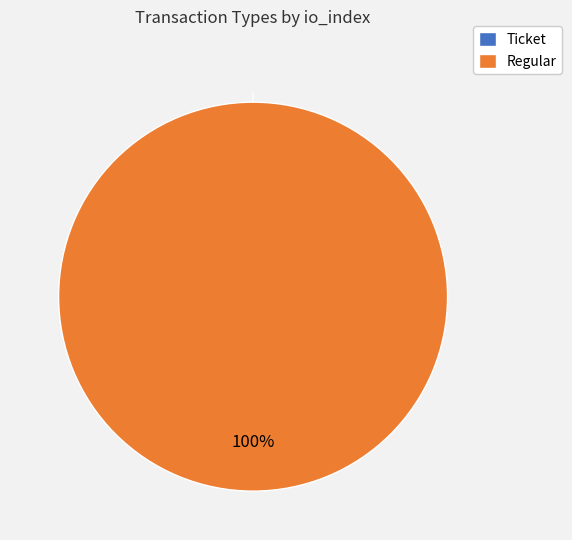

How many slices are in this pie chart?

2